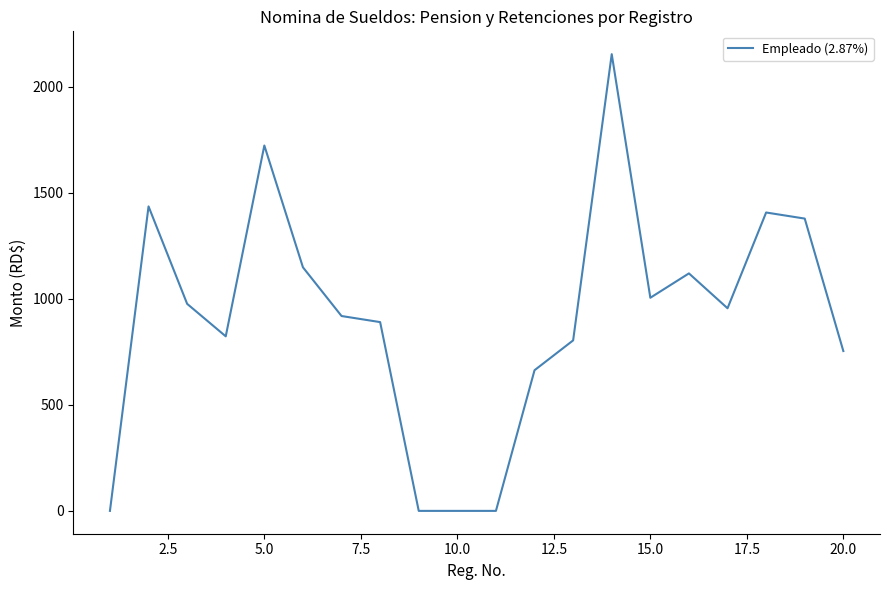

What is the difference between the maximum and minimum values?

2152.5